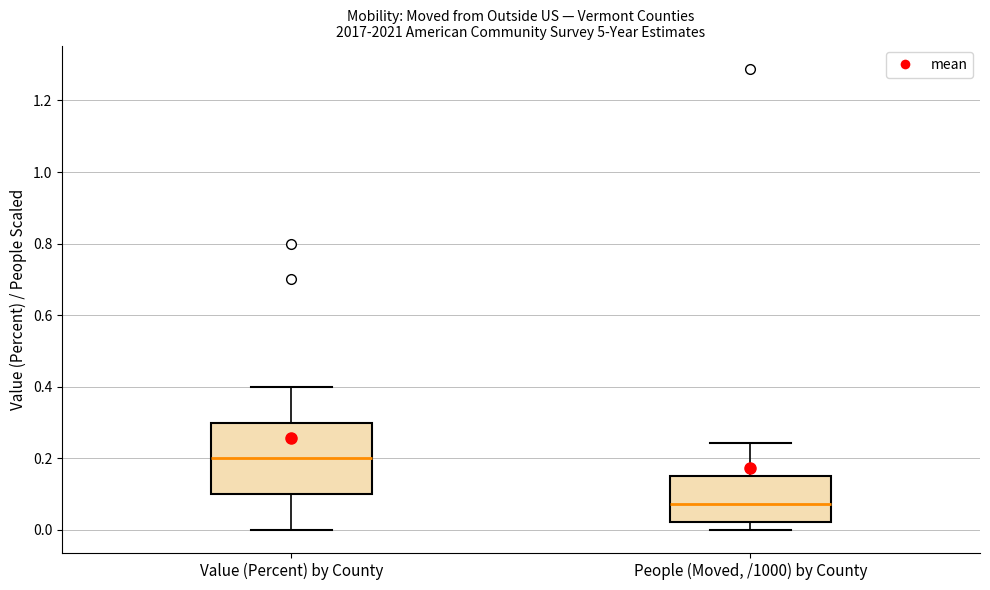

Where is the upper edge of the box for People (Moved, /1000) by County on the y-axis? The values are not printed on the chart, so give them approximately, as read against the axis.

0.16